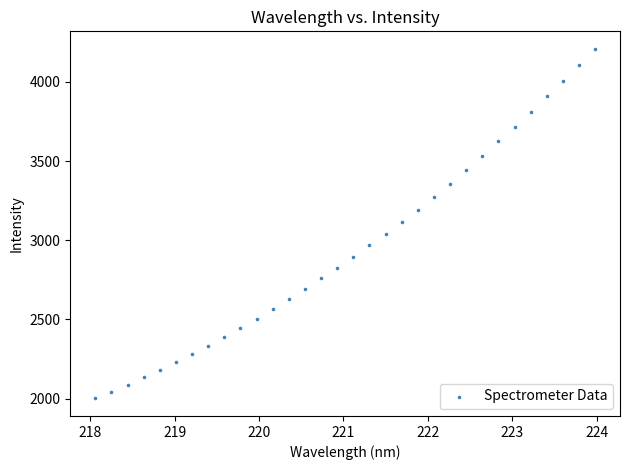

What is the range of Y values (max minus min)?

2208.6